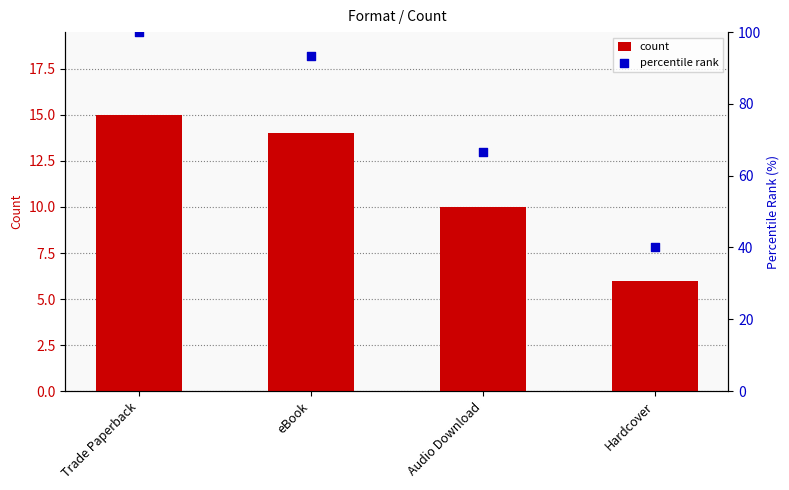

What is the total value across all series at eBook?

107.3